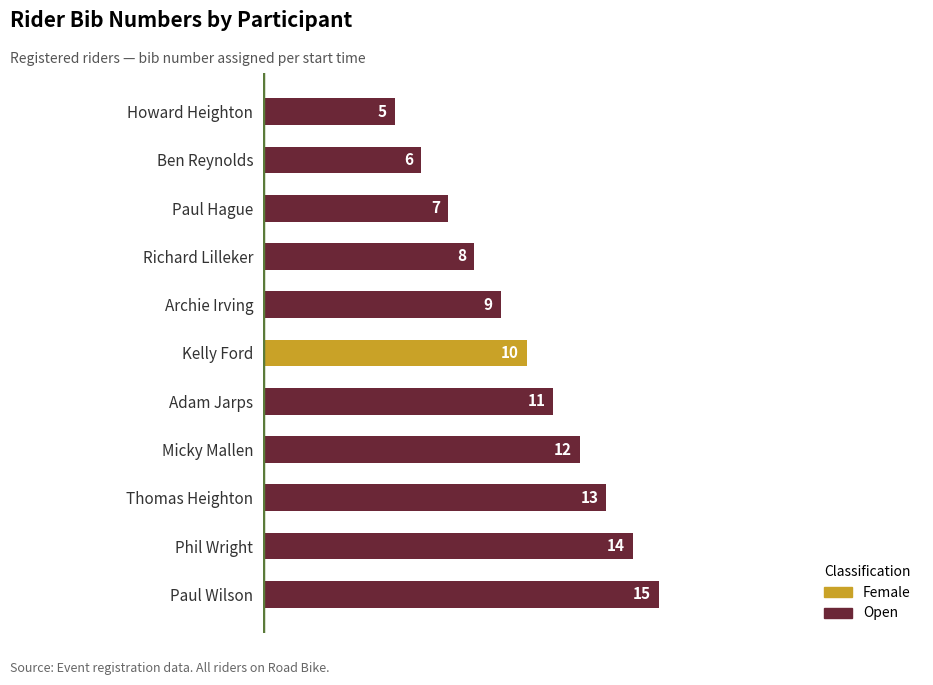

The value at Richard Lilleker is 5. True or false?

False